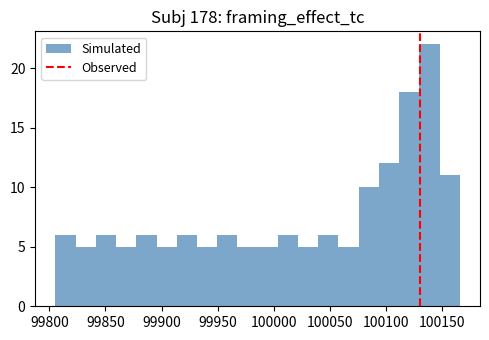

Read against the x-axis, roughly where is the centre of the tallest bar?

100140